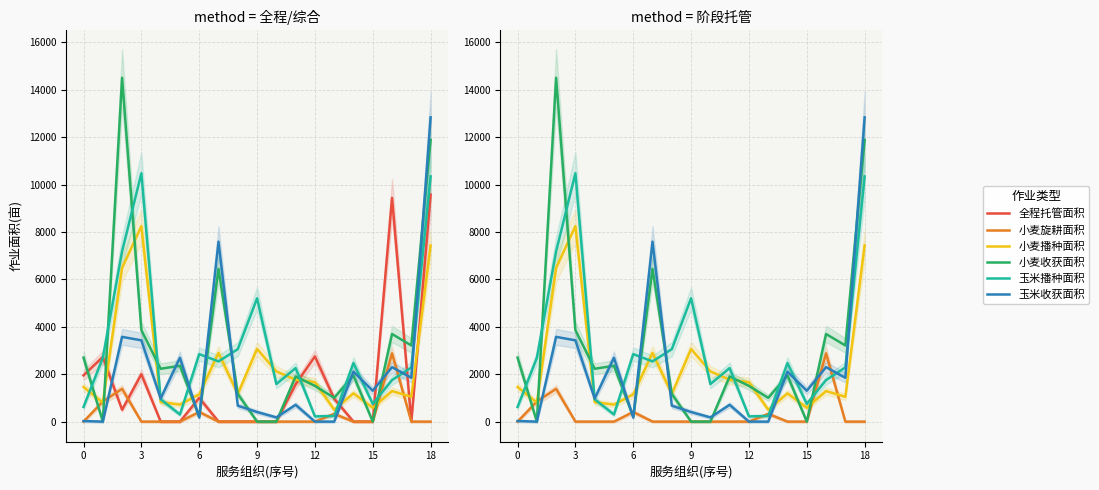

How many data points does each series have?

19